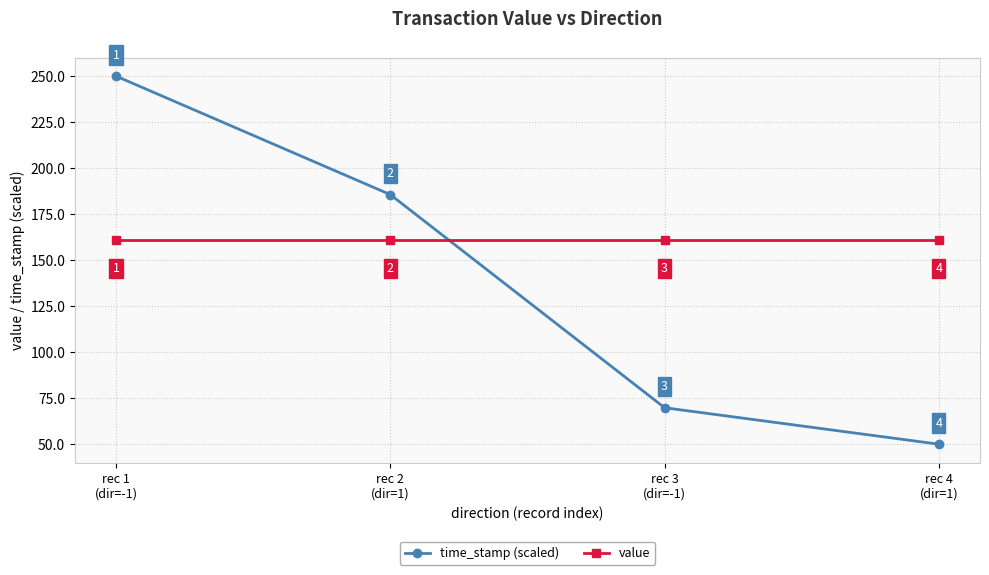

After their last crossing, which series has the higher values: value or time_stamp (scaled)?

value